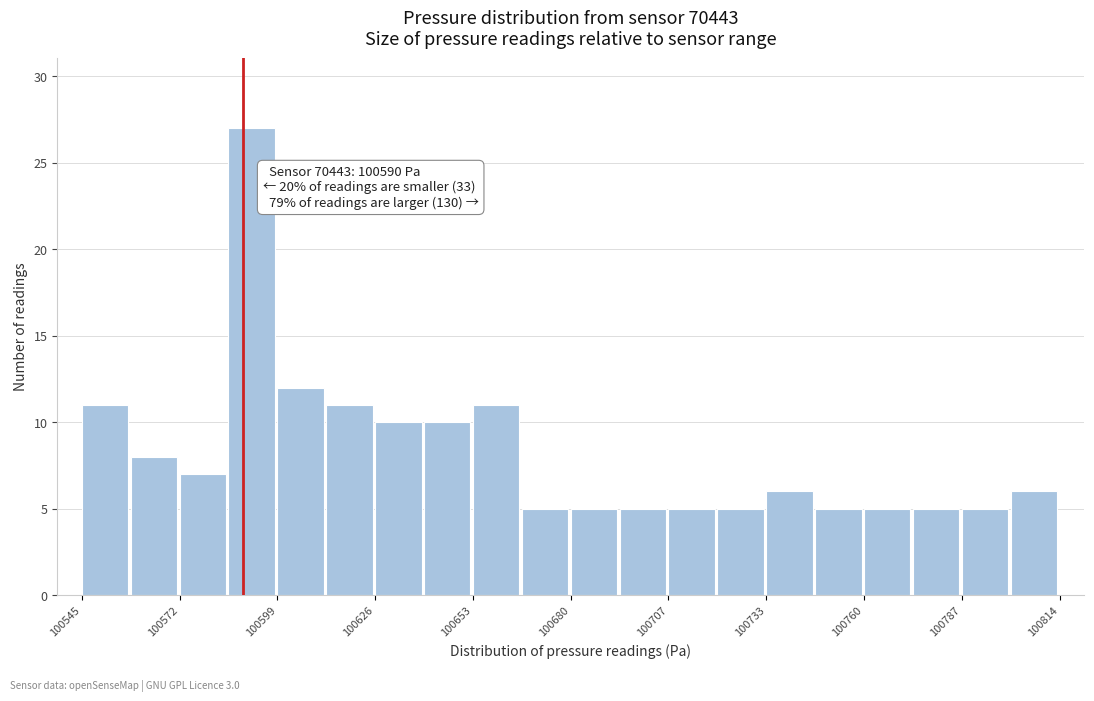

Around what value on the x-axis is the tallest bar? Give the approximate position of its centre, as read against the axis.

100590